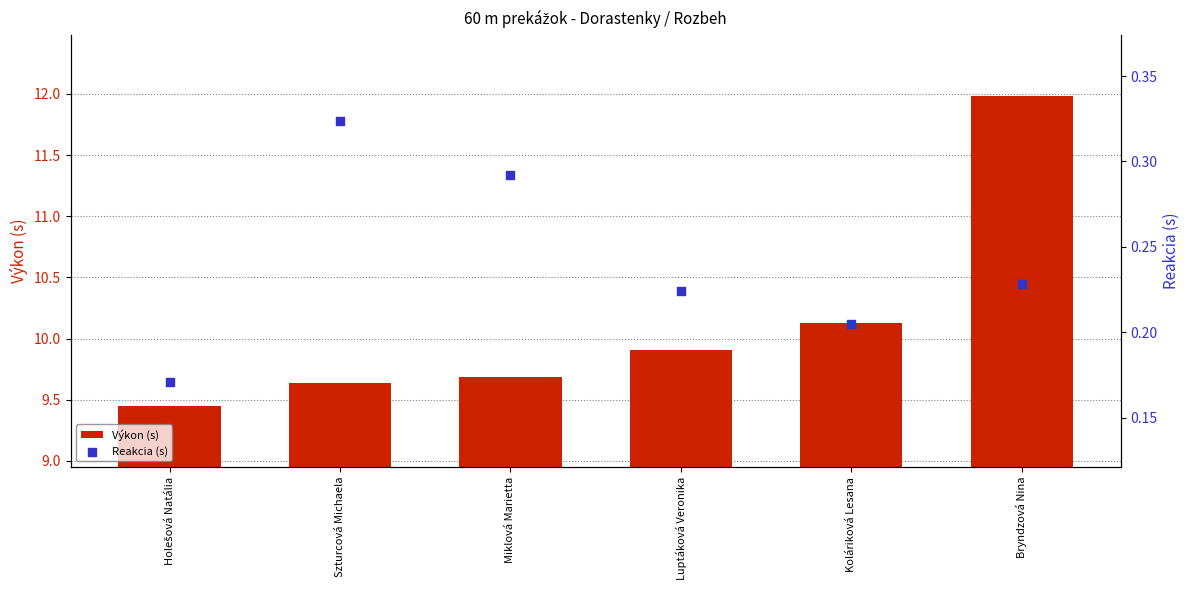

Is the value of Výkon (s) at Szturcová Michaela greater than the value of Reakcia (s) at Koláriková Lesana?

Yes